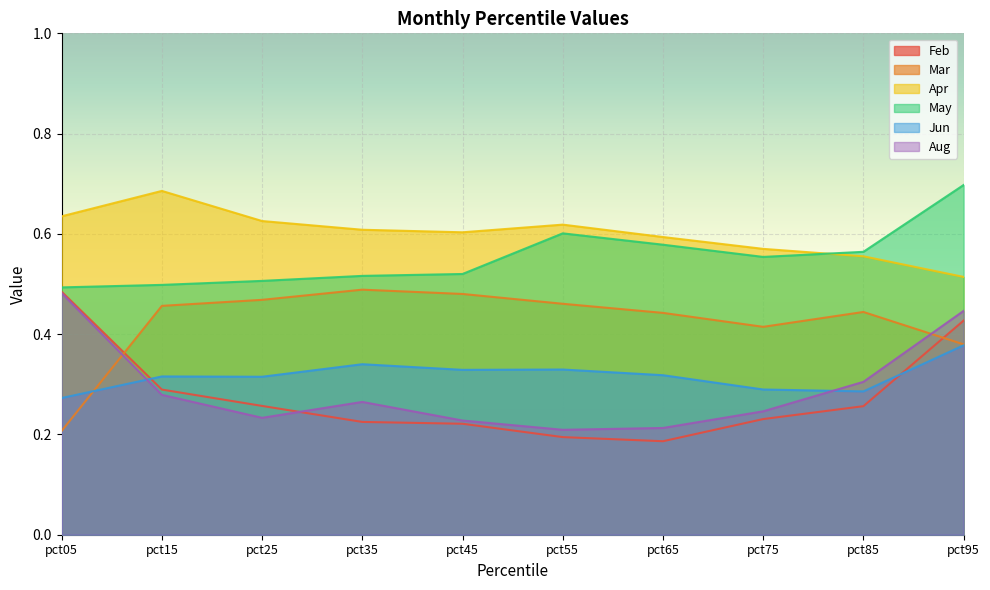

List the labels in order of Apr value, largest first.

pct15, pct05, pct25, pct55, pct35, pct45, pct65, pct75, pct85, pct95